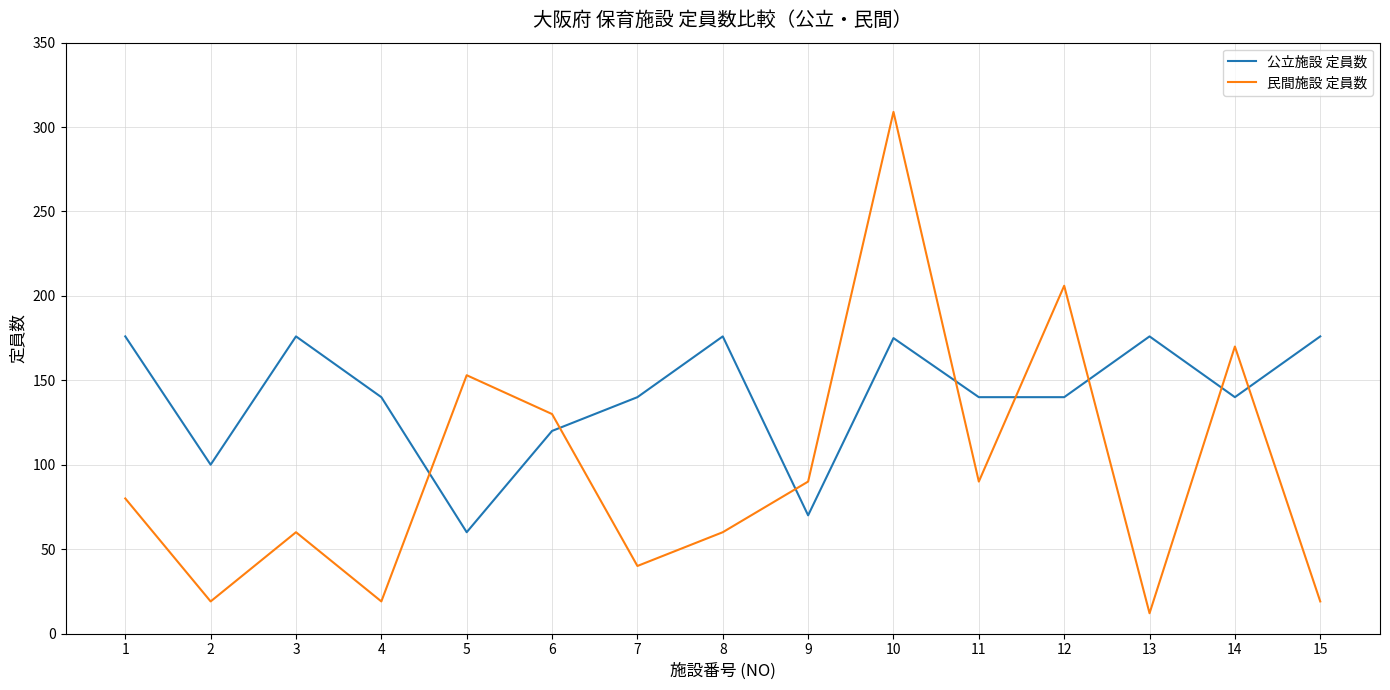

Does the chart display data point markers on the line(s)?

No